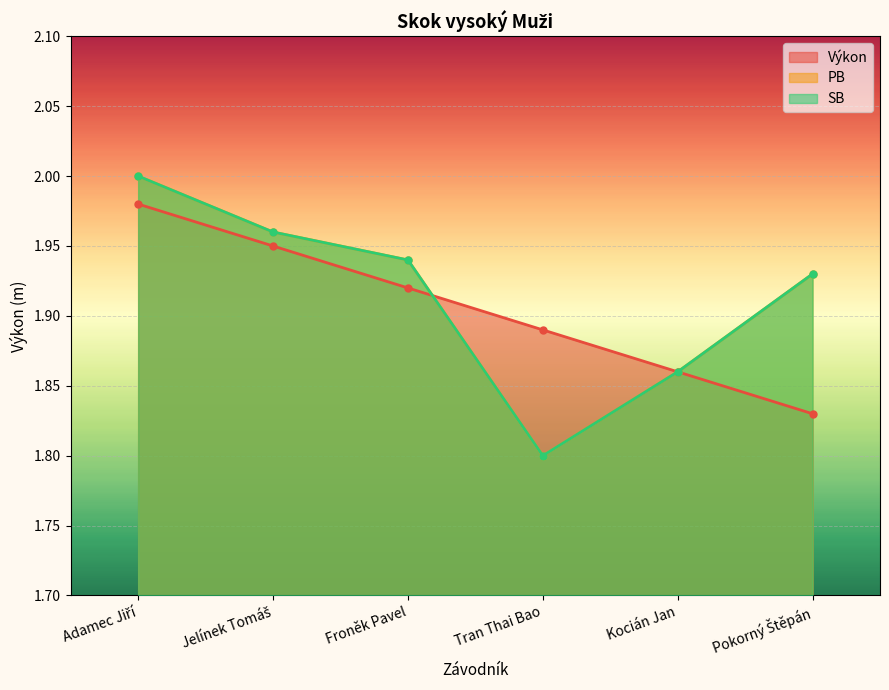

At which category is the sum across all series the highest?

Adamec Jiří